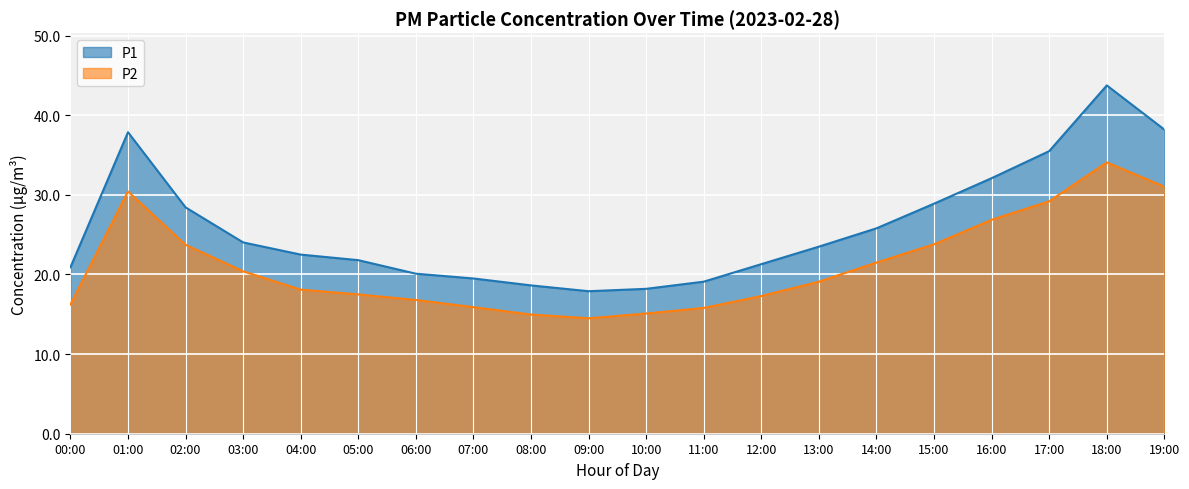

The value of P1 at 17:00 is 35.5. True or false?

True